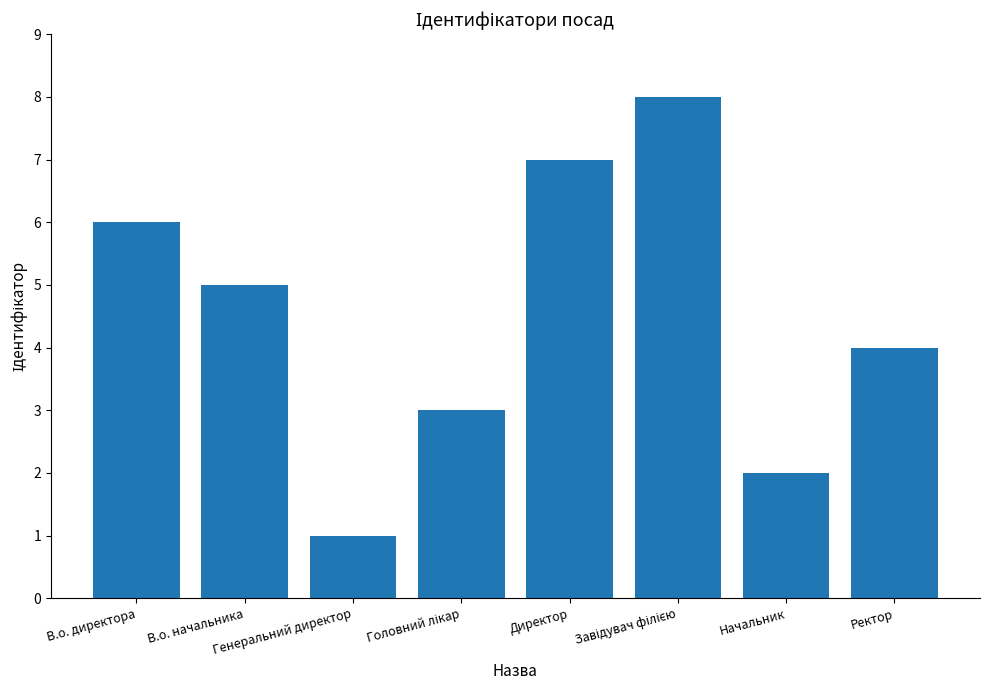

What is the difference between the second highest and minimum values?

6